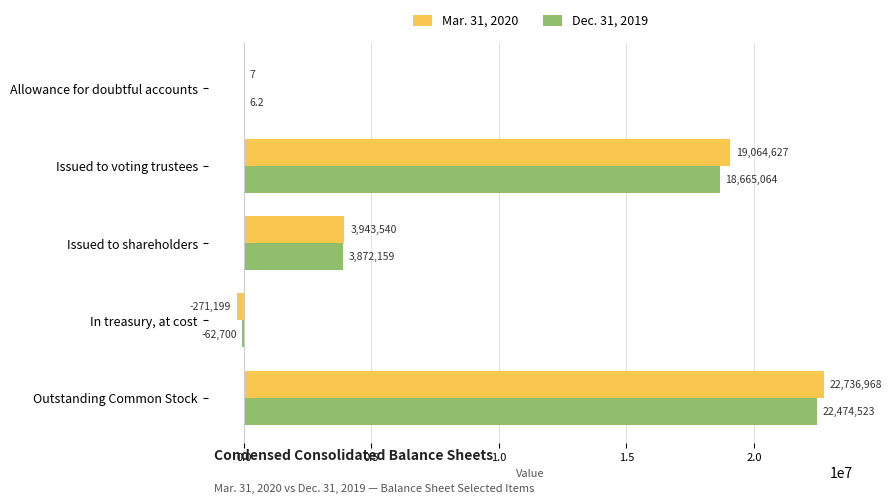

What is the sum of the Mar. 31, 2020 values at Allowance for doubtful accounts and In treasury, at cost?

-271192.0